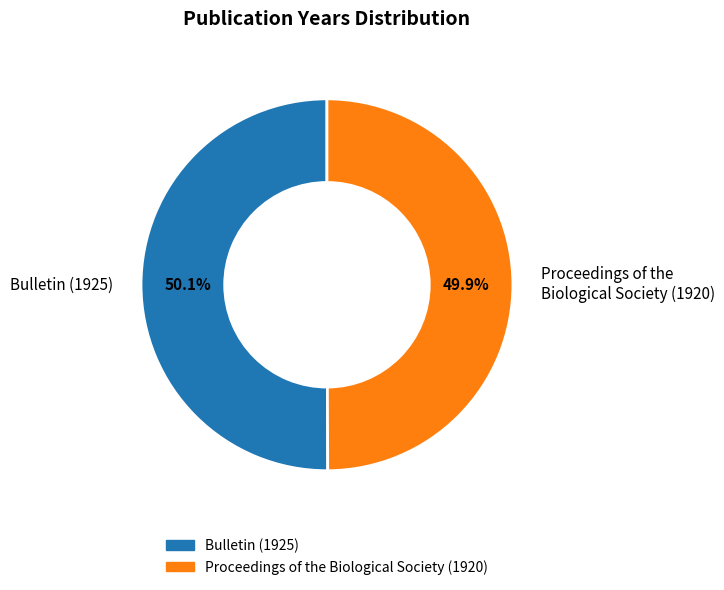

What is the ratio of the value at Proceedings of the Biological Society (1920) to the value at Bulletin (1925)?

1.0